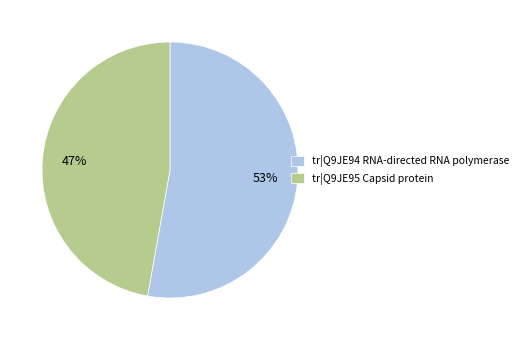

Does tr|Q9JE95 Capsid protein represent more than half of the total?

No